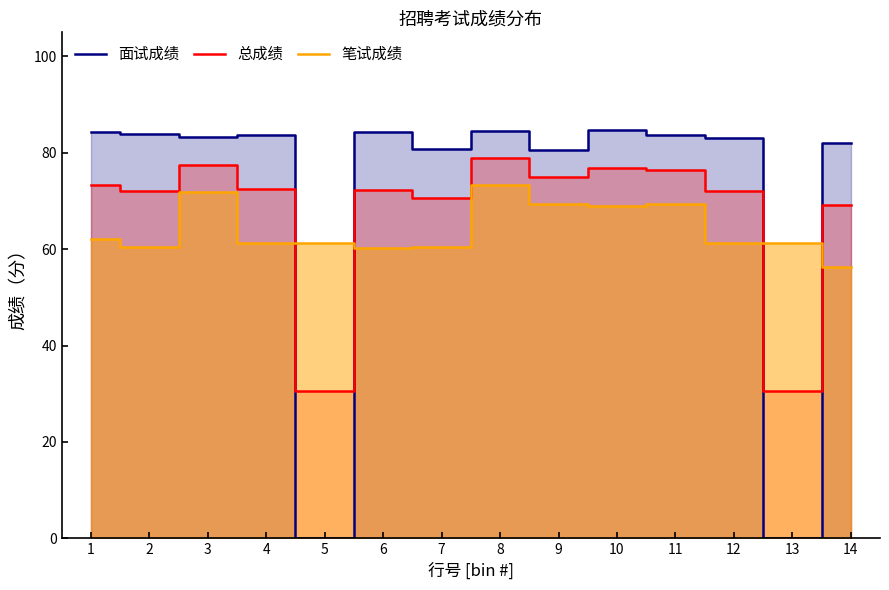

At which category is the sum across all series the highest?

8